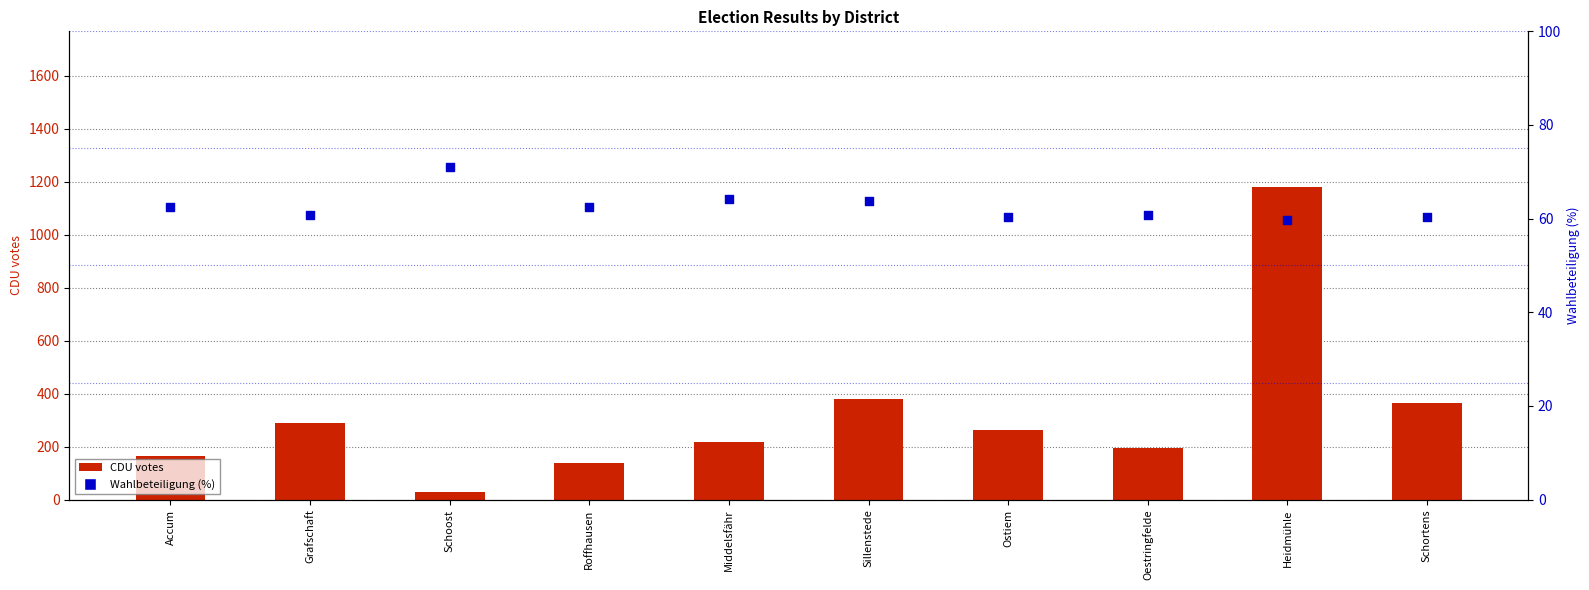

Is the value of CDU votes at Middelsfähr greater than the value of Wahlbeteiligung (%) at Schoost?

Yes